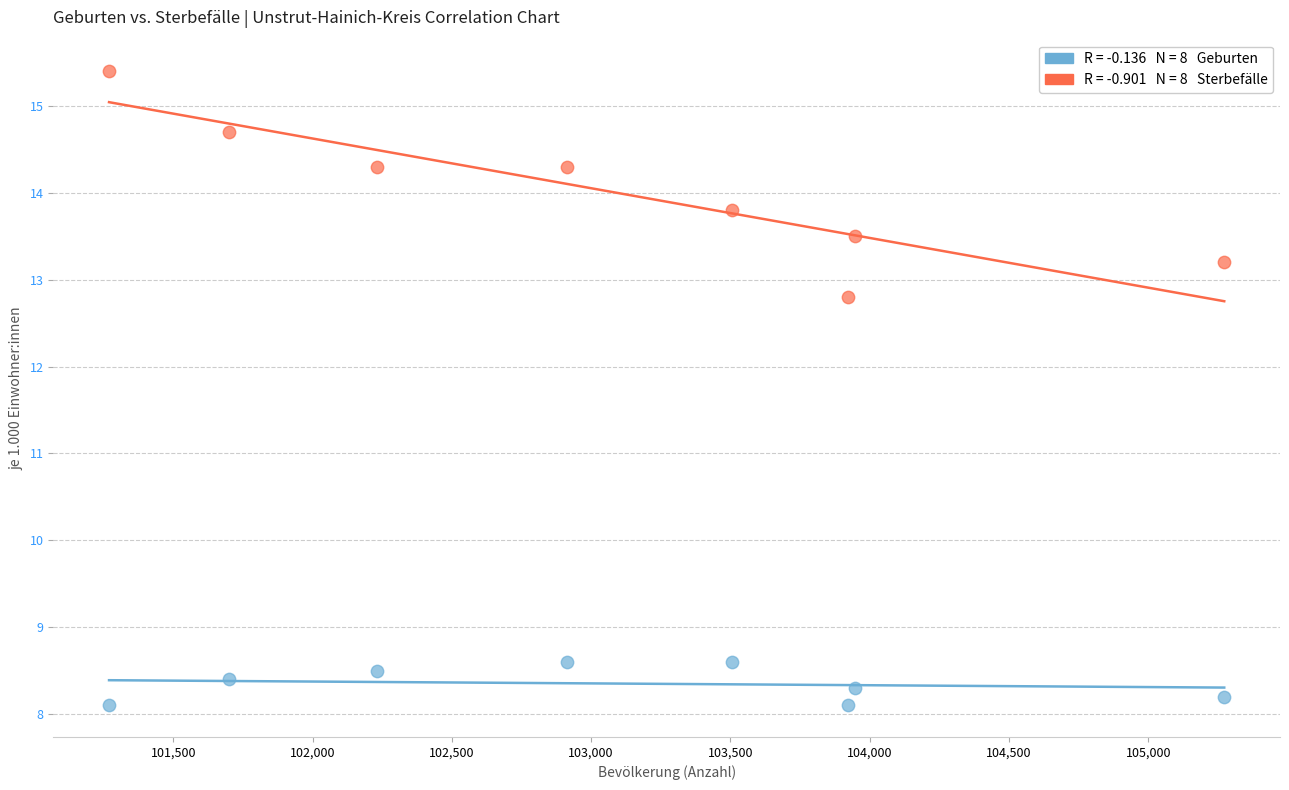

Across all series, what Y value is closest to 11?

12.8